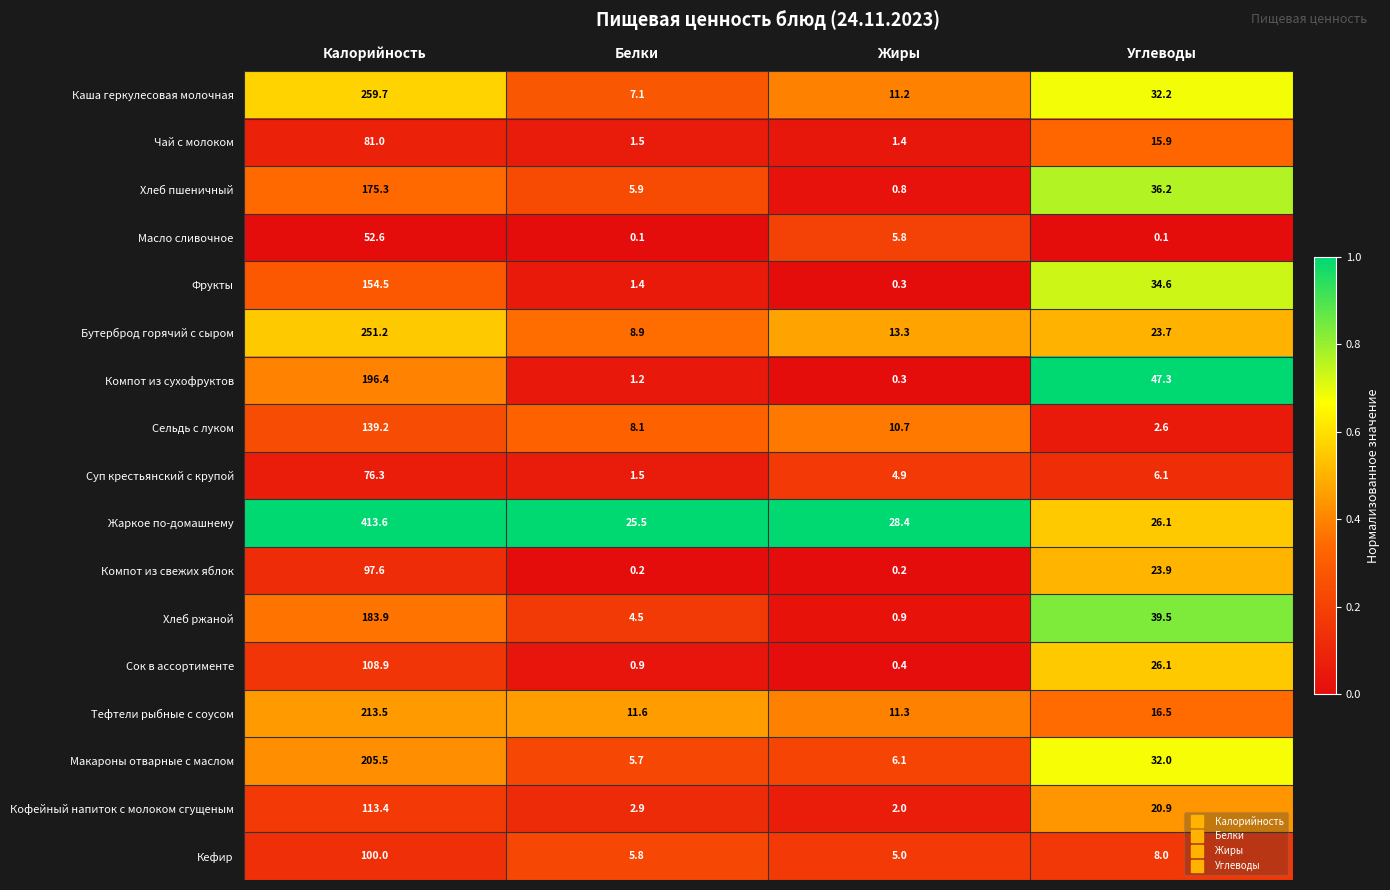

What is the difference between the maximum and minimum values in the Кофейный напиток с молоком сгущеным series?

111.4